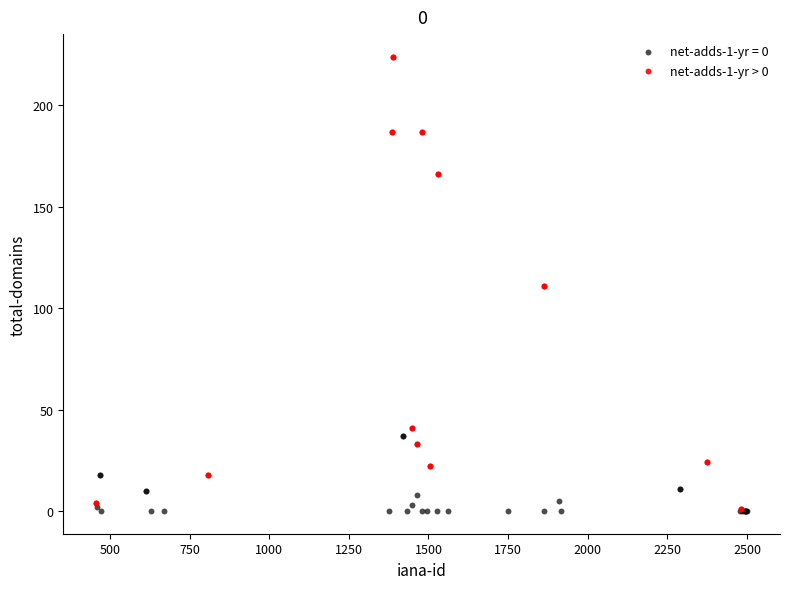

Which series has the widest spread of Y values?

net-adds-1-yr > 0